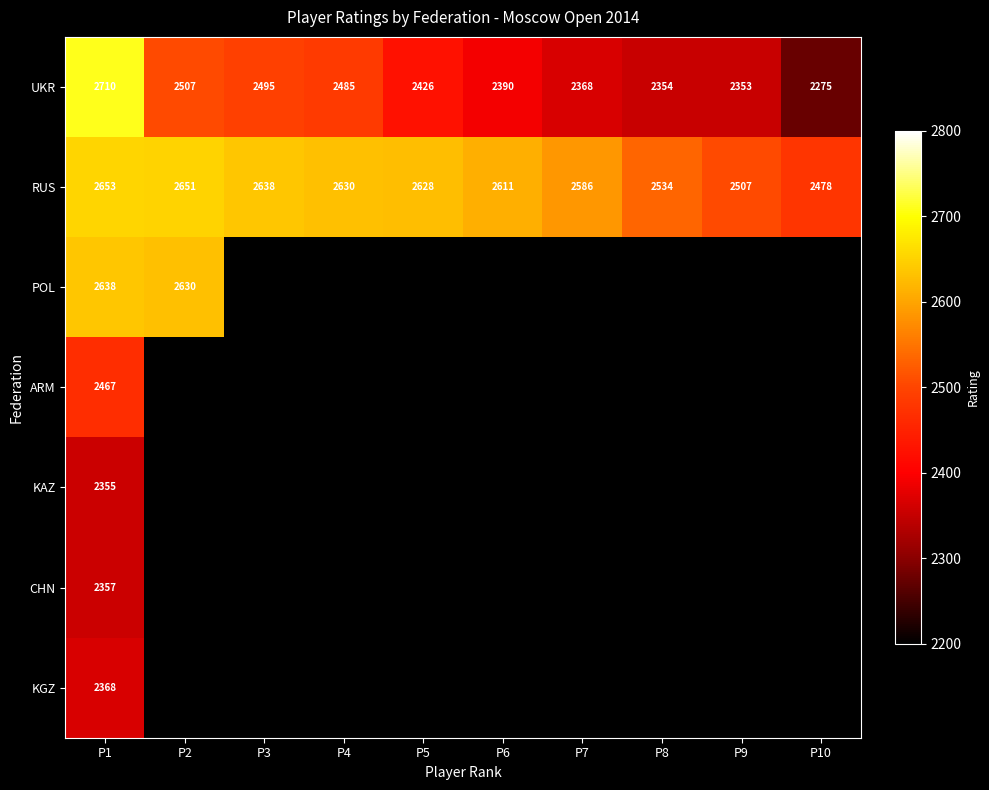

What is the sum of all UKR values?

24363